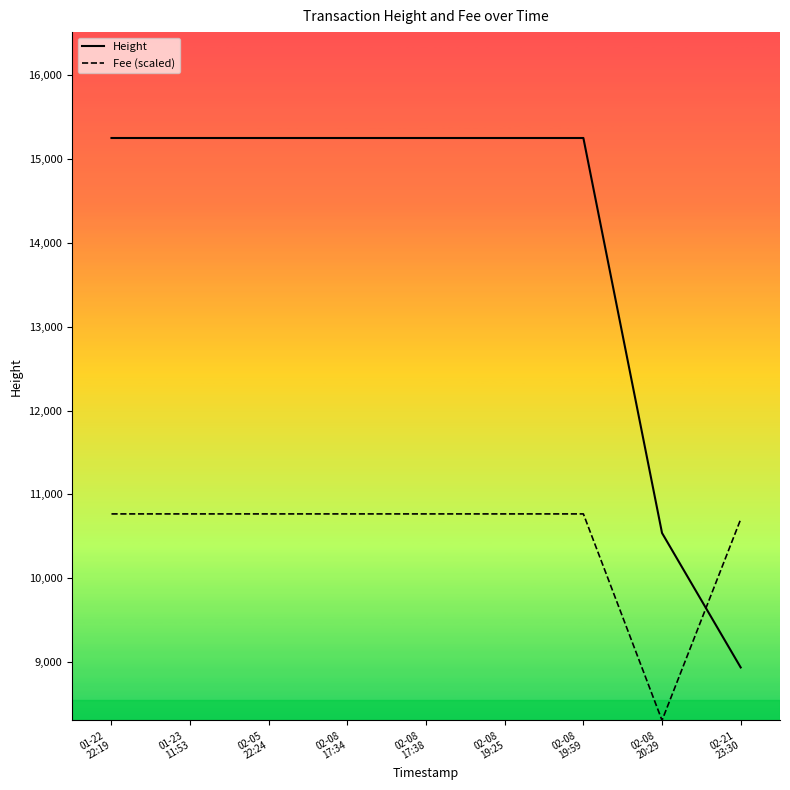

List the series in order of their peak value, lowest first.

Fee (scaled), Height